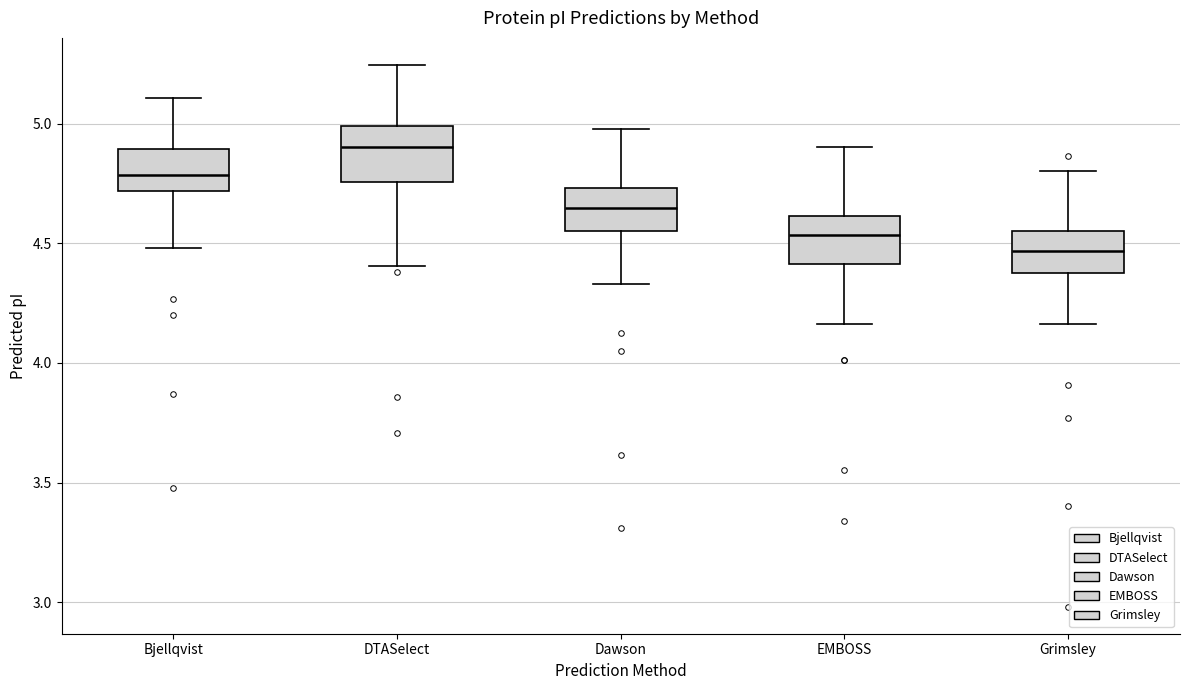

Which box has the highest median line?

DTASelect